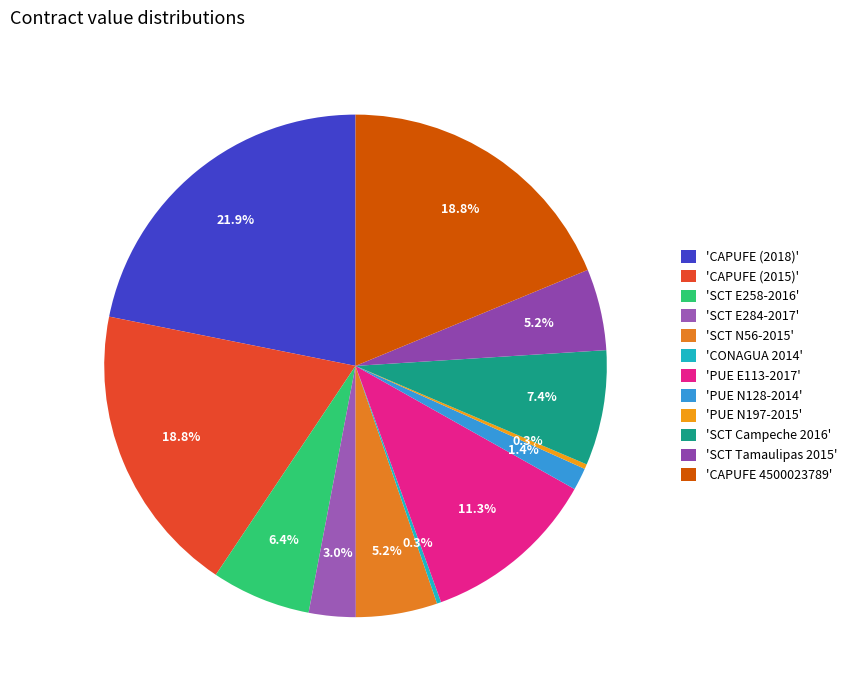

How many segments does this pie chart have?

12